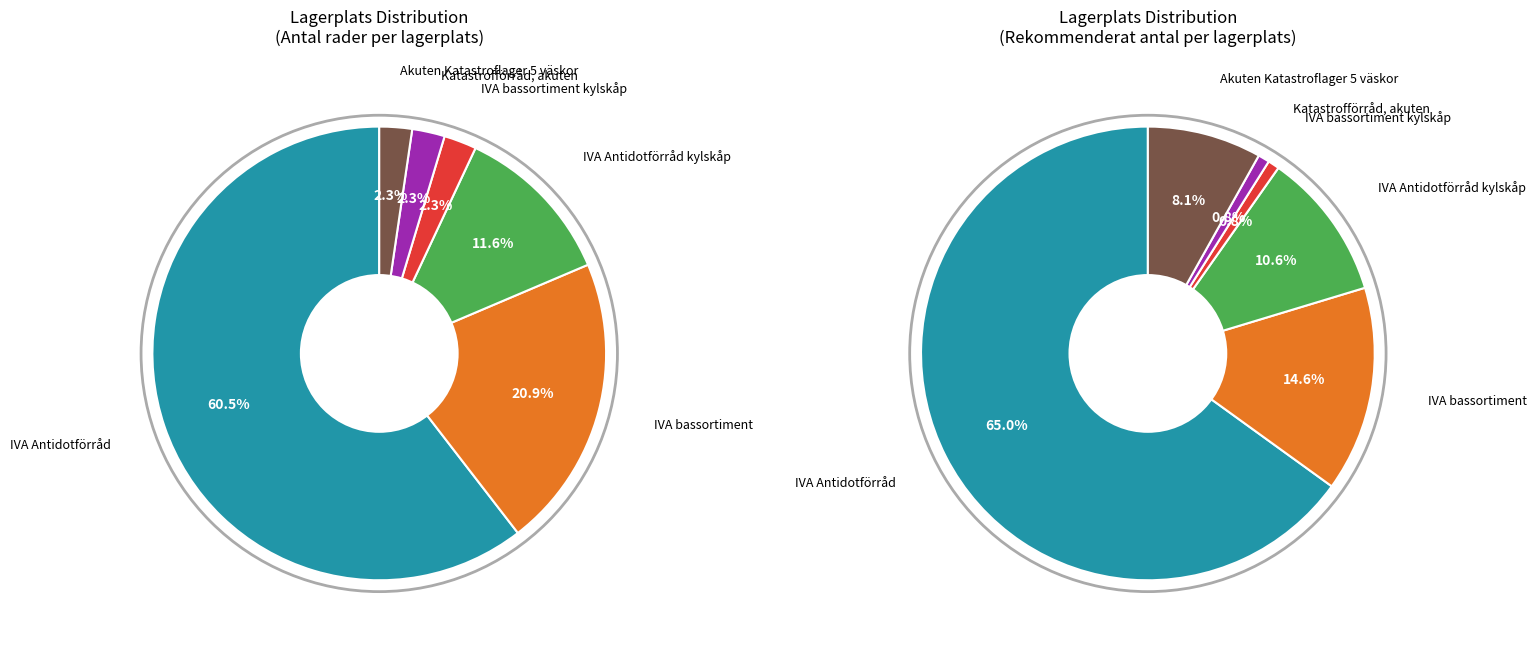

Is there a majority slice in this chart?

Yes